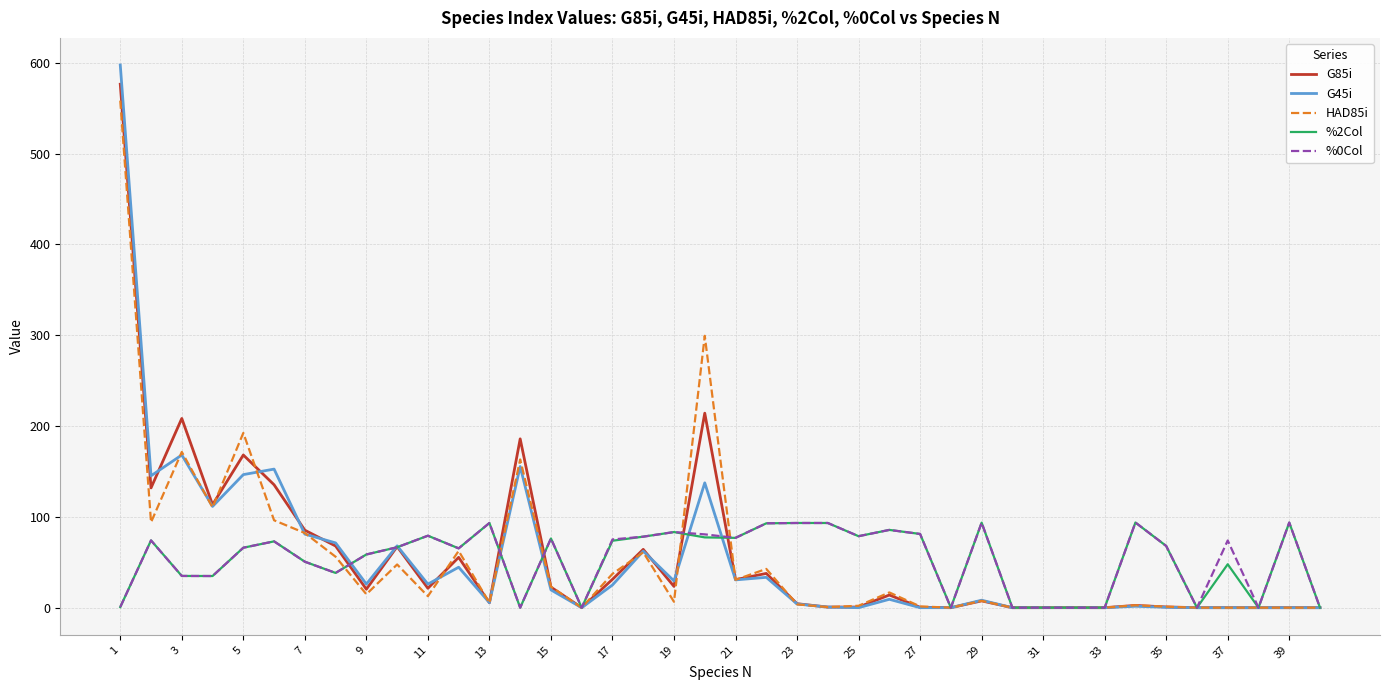

Which series has the largest range (max minus min)?

G45i